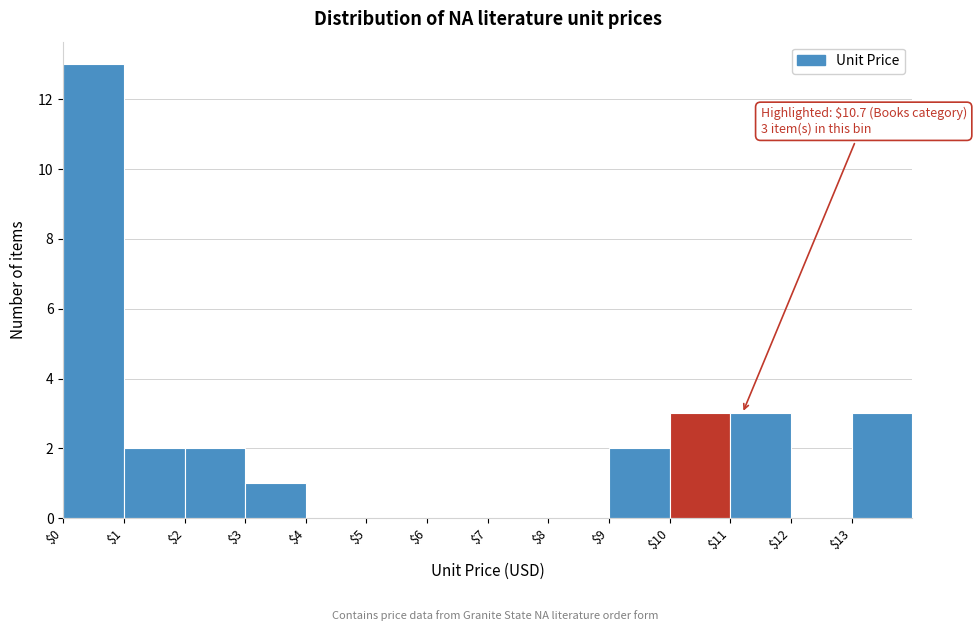

Which range on the x-axis has the tallest bar?

0 to 1